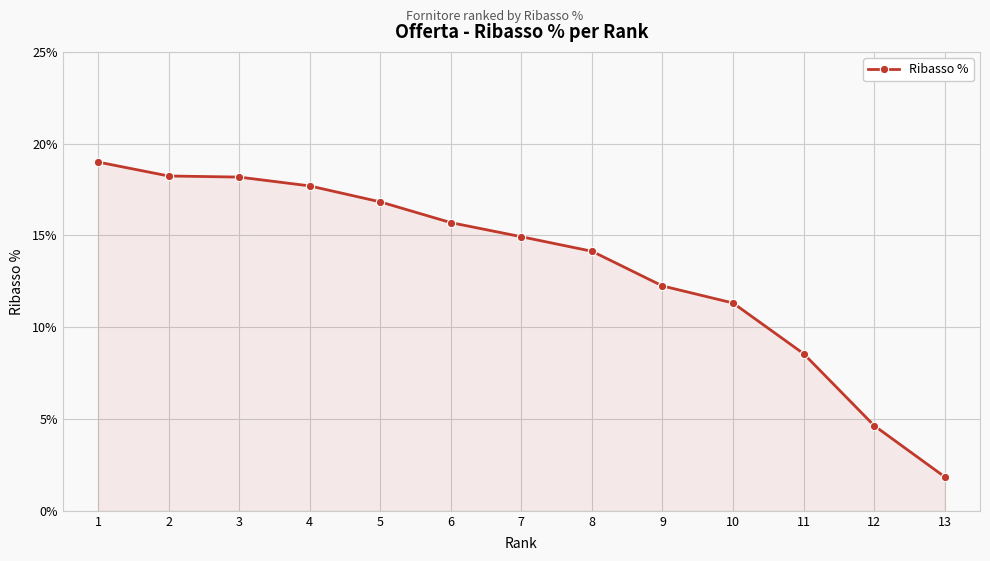

What is the difference between the second highest and minimum values?

16.4